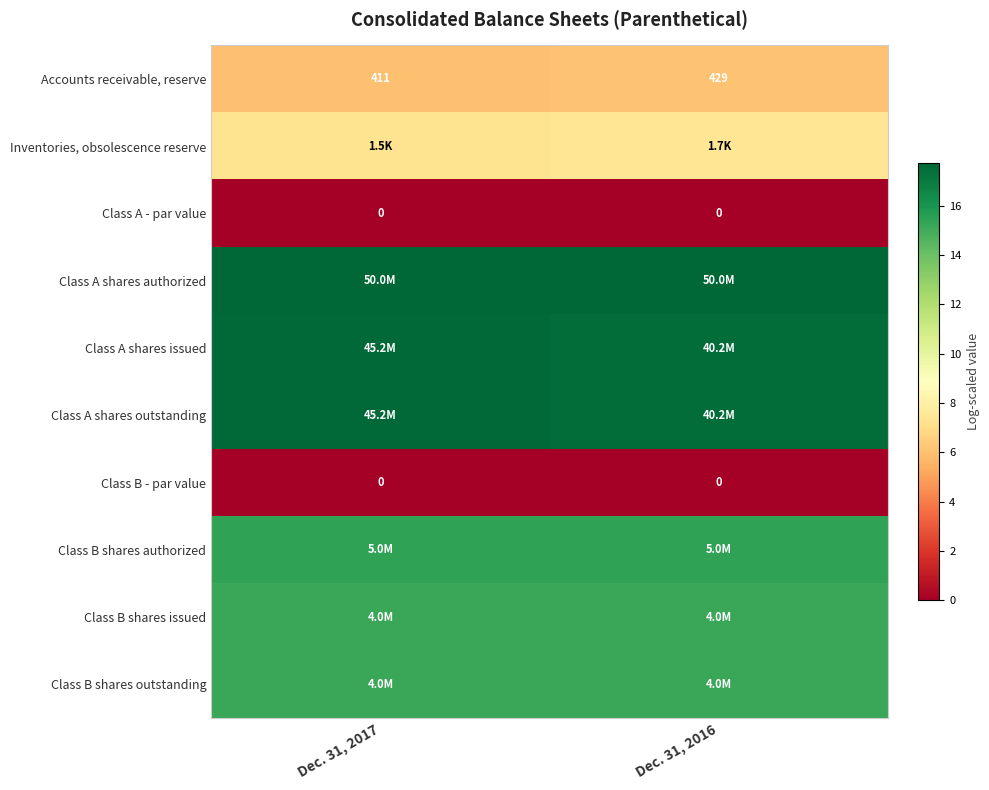

Is the value of Accounts receivable, reserve at Dec. 31, 2016 greater than the value of Class A - par value at Dec. 31, 2016?

Yes